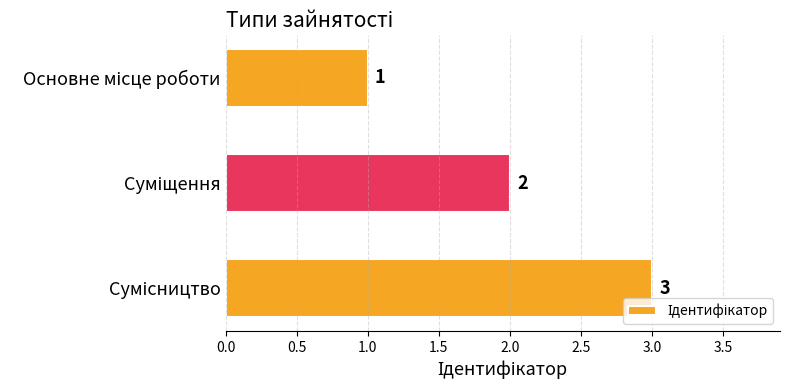

What is the value of the 3rd bar from the top?

3